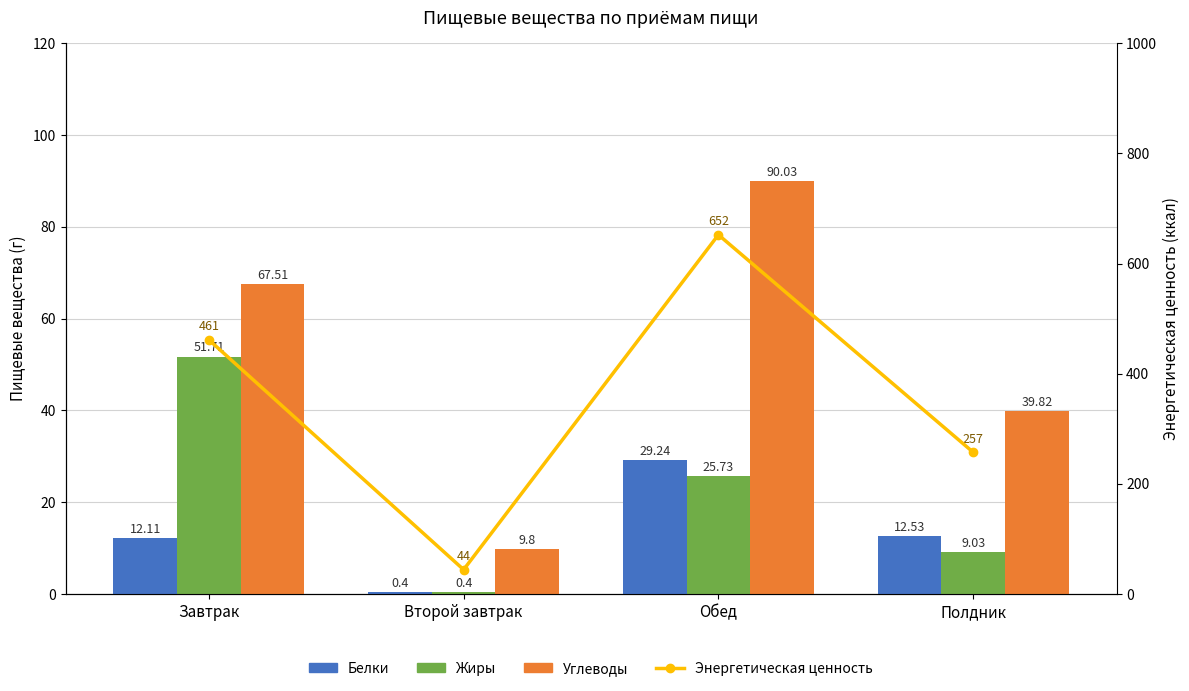

Are the bars grouped side by side (vs. stacked)?

Yes